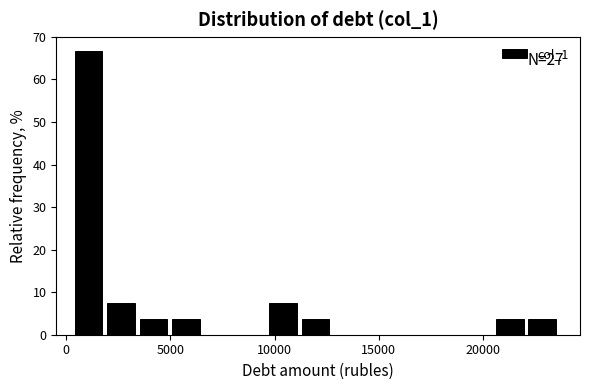

Read against the x-axis, roughly where is the centre of the tallest bar?

1000